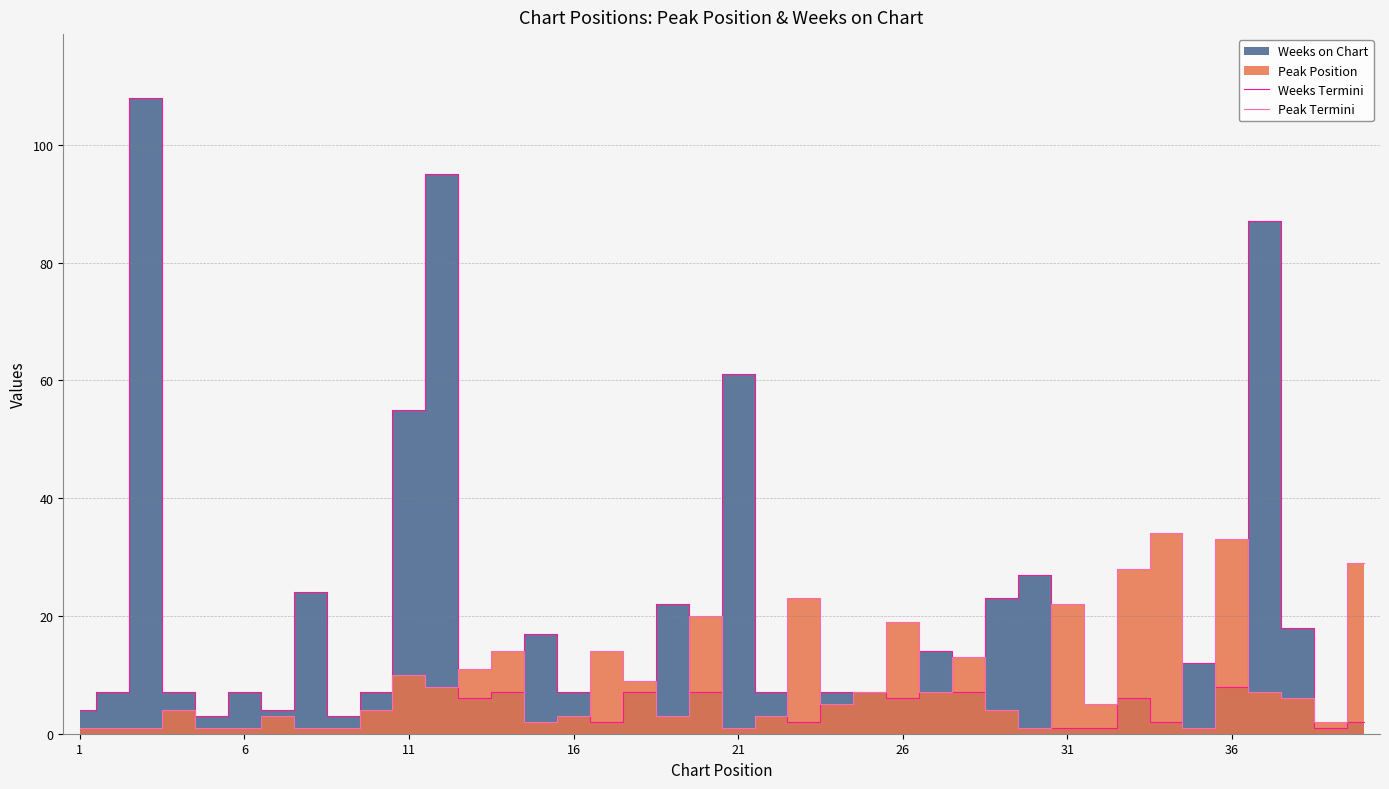

True or false: Peak Termini has a value of 19 at 26.

True